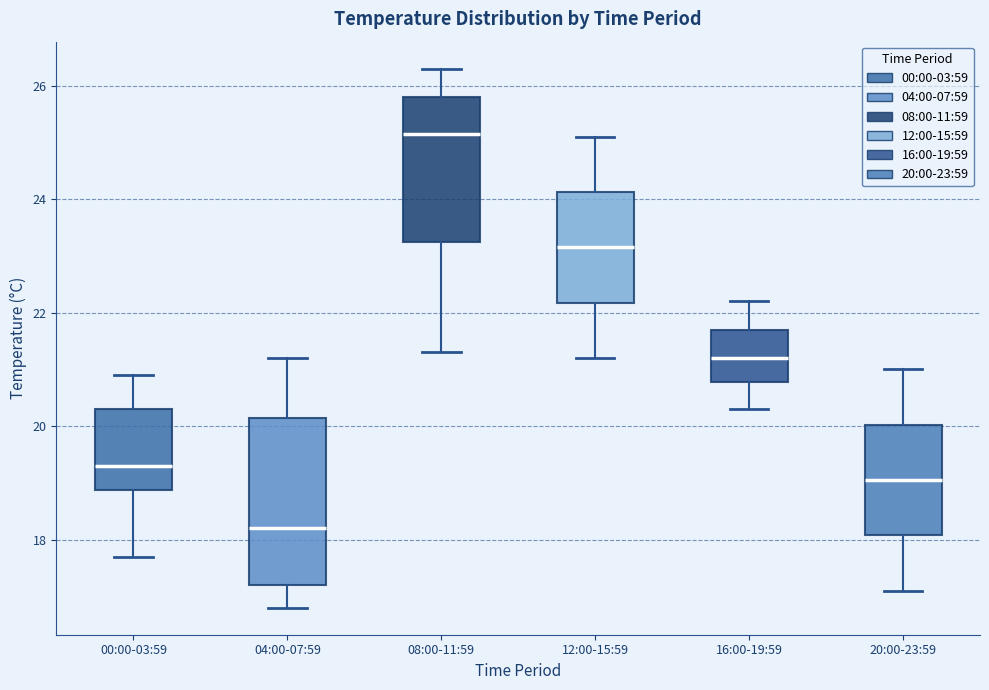

Which box's median line is the lowest?

04:00-07:59